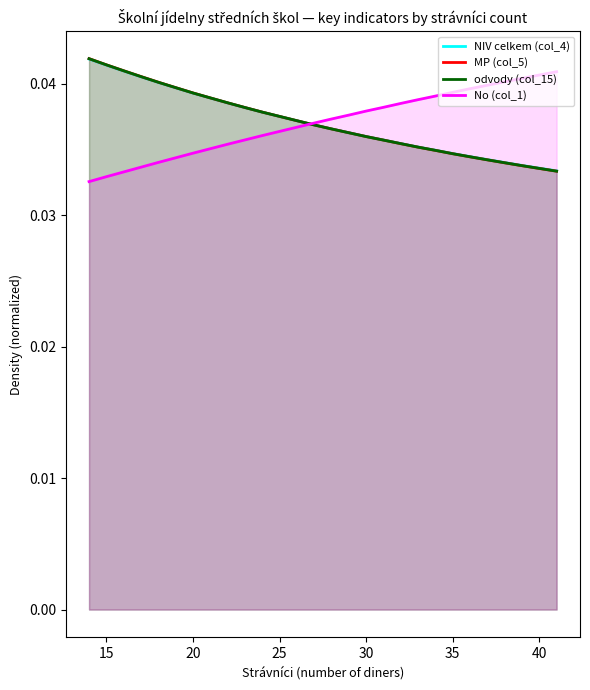

Reading right to left, what are all the values shown in this chart?

NIV celkem (col_4): 0.0	0.0	0.0	0.0	0.0	0.0	0.0	0.0	0.0	0.0	0.0	0.0	0.0	0.0	0.0	0.0	0.0	0.0	0.0	0.0	0.0	0.0	0.0	0.0	0.0	0.0	0.0	0.0
MP (col_5): 0.0	0.0	0.0	0.0	0.0	0.0	0.0	0.0	0.0	0.0	0.0	0.0	0.0	0.0	0.0	0.0	0.0	0.0	0.0	0.0	0.0	0.0	0.0	0.0	0.0	0.0	0.0	0.0
odvody (col_15): 0.0	0.0	0.0	0.0	0.0	0.0	0.0	0.0	0.0	0.0	0.0	0.0	0.0	0.0	0.0	0.0	0.0	0.0	0.0	0.0	0.0	0.0	0.0	0.0	0.0	0.0	0.0	0.0
No (col_1): 0.0	0.0	0.0	0.0	0.0	0.0	0.0	0.0	0.0	0.0	0.0	0.0	0.0	0.0	0.0	0.0	0.0	0.0	0.0	0.0	0.0	0.0	0.0	0.0	0.0	0.0	0.0	0.0